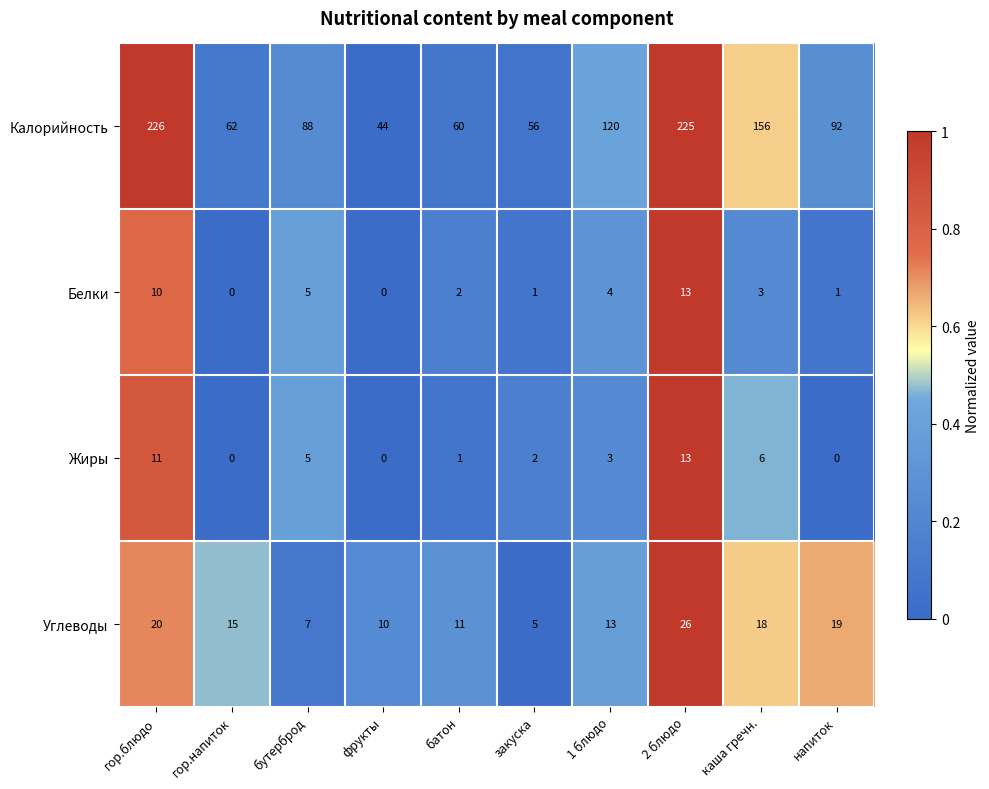

Which series has the widest spread of values?

Калорийность